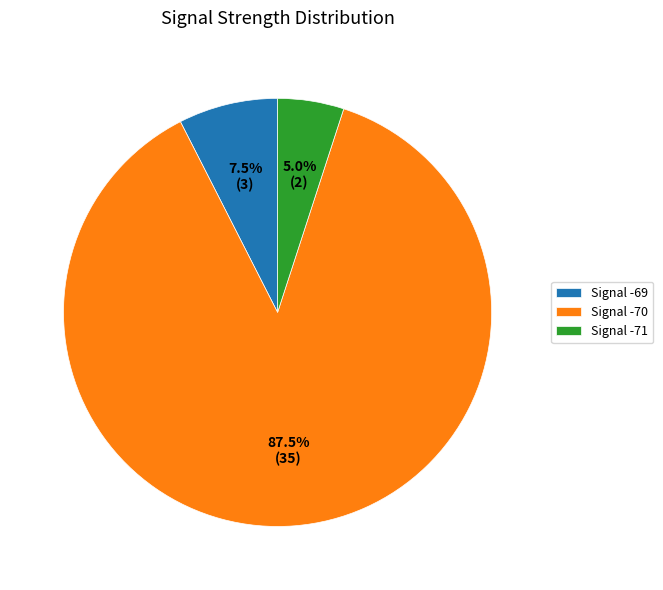

Which has a higher value, Signal -71 or Signal -70?

Signal -70